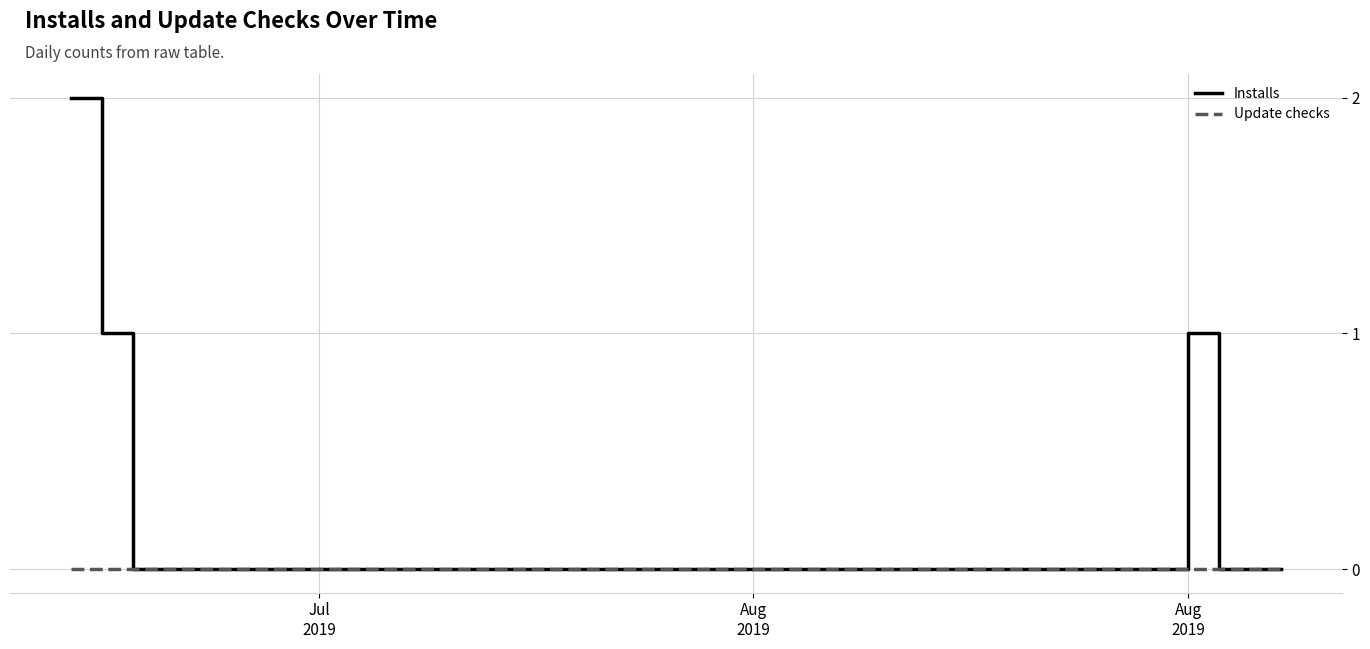

List the series in order of their peak value, lowest first.

Update checks, Installs